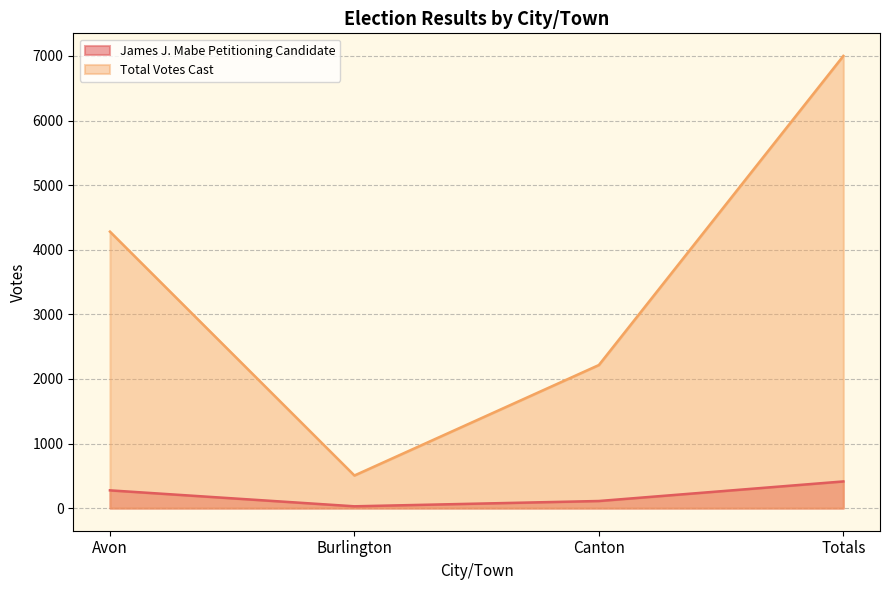

What is the label of the 2nd point from the left?

Burlington